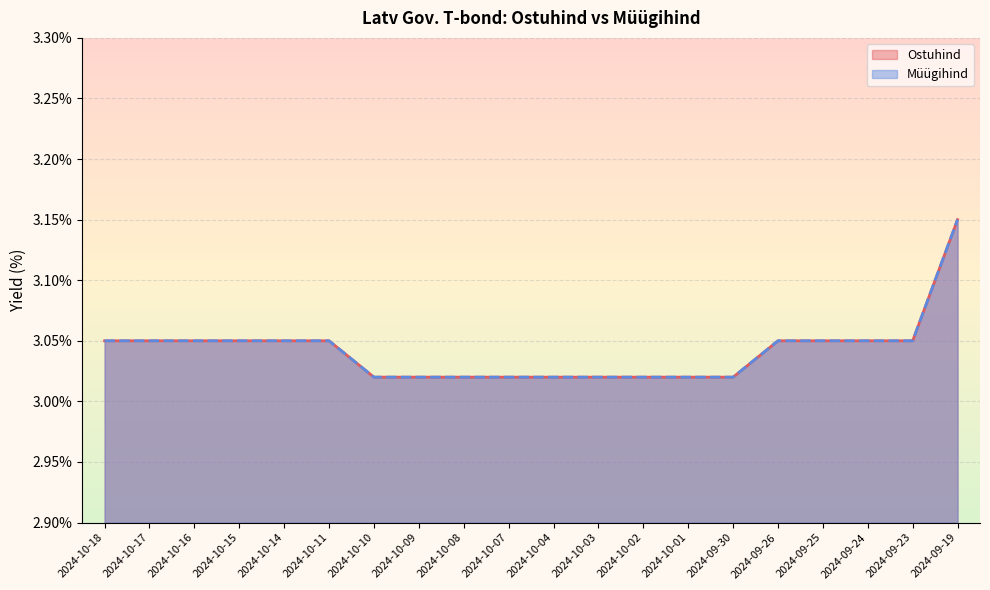

Count the number of categories in the chart.

20